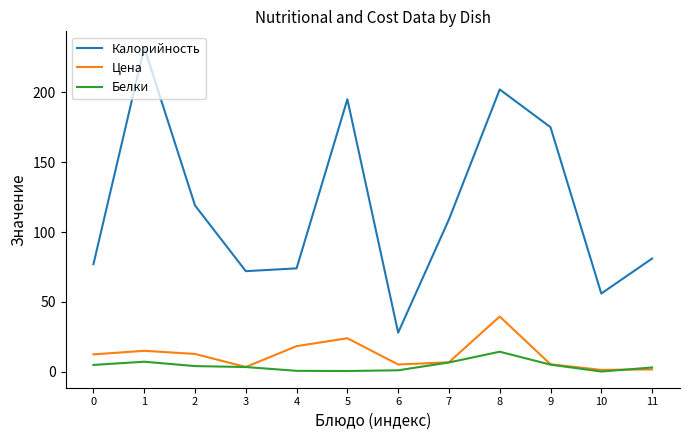

What is the total value across all series at 10?

57.5